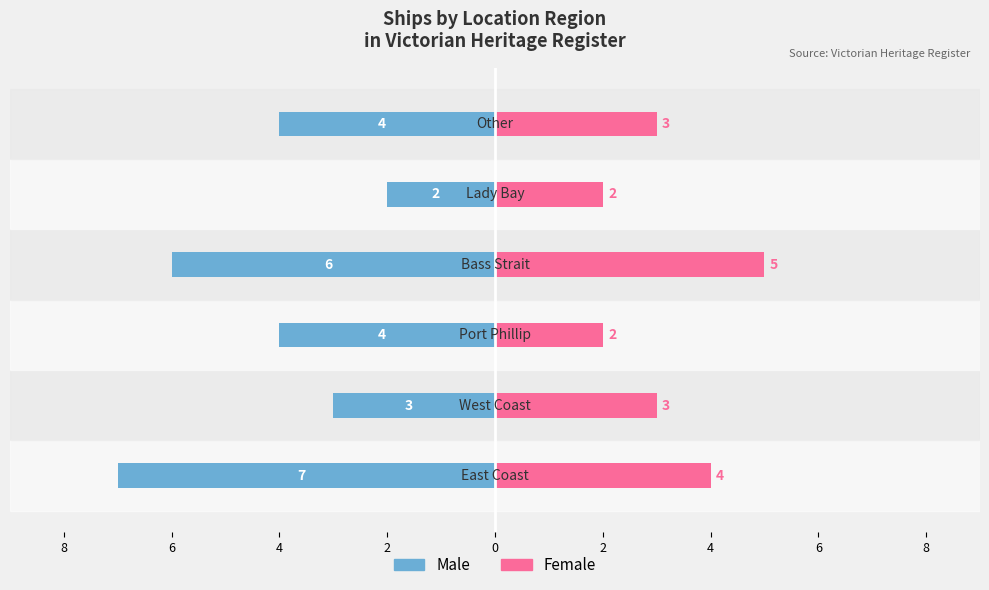

What is the difference between the maximum and minimum values in the Female series?

3